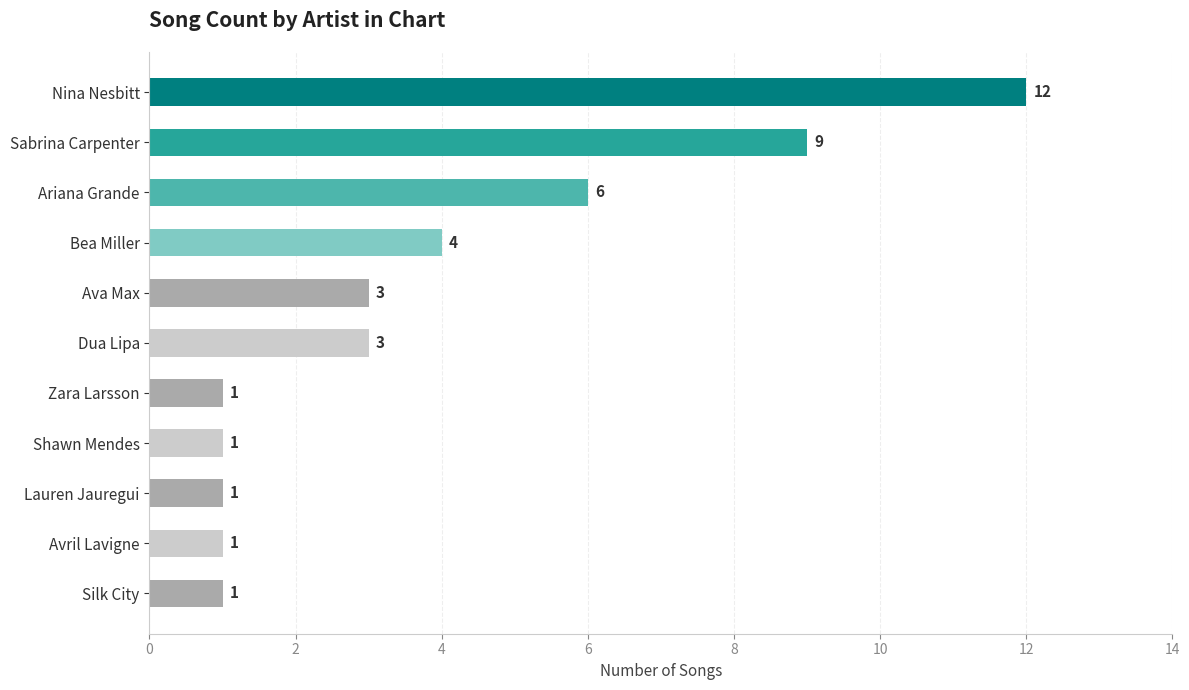

Reading top to bottom, list all the values displayed in this chart.

Nina Nesbitt=12	Sabrina Carpenter=9	Ariana Grande=6	Bea Miller=4	Ava Max=3	Dua Lipa=3	Zara Larsson=1	Shawn Mendes=1	Lauren Jauregui=1	Avril Lavigne=1	Silk City=1